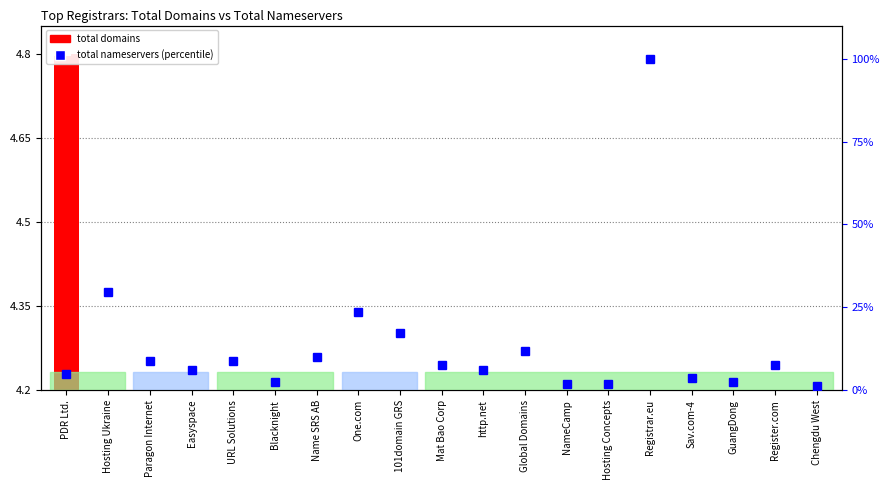

What position from the left is GuangDong?

17